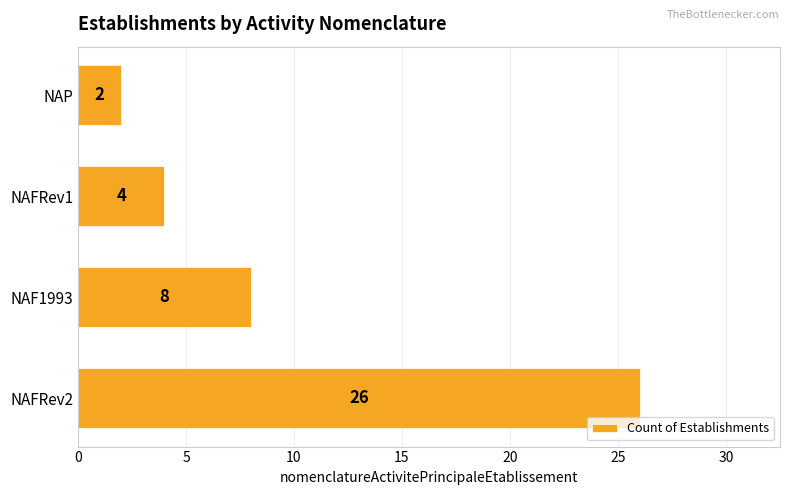

List the labels in order of value, largest first.

NAFRev2, NAF1993, NAFRev1, NAP